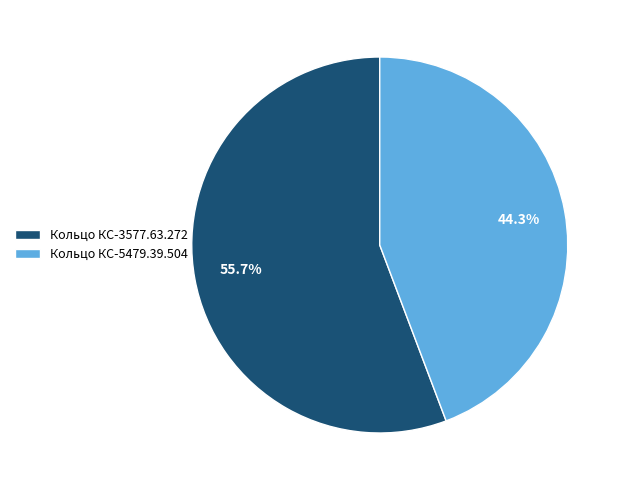

To the nearest percent, what is the difference between the Кольцо КС-5479.39.504 and Кольцо КС-3577.63.272 slice percentages?

11%